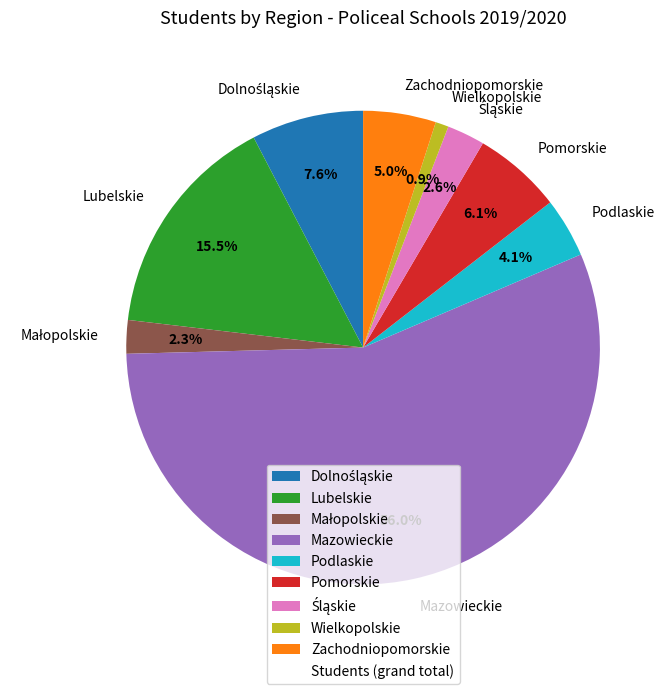

Which category accounts for the majority?

Mazowieckie